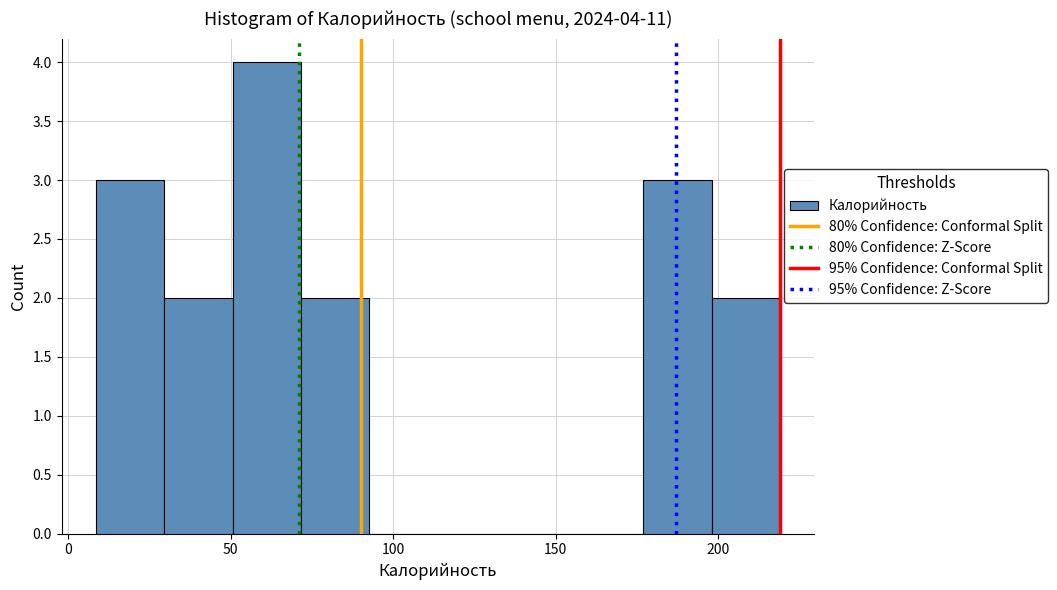

Over which range of the x-axis is the bar tallest?

50 to 70